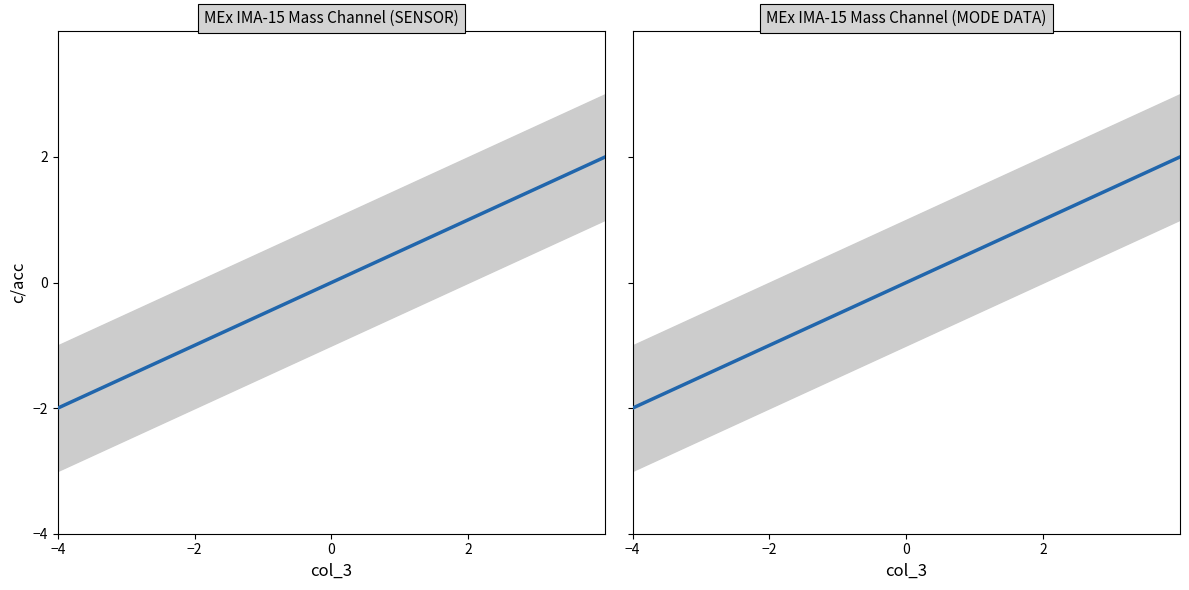

Reading left to right, what are all the values shown in this chart?

-2.0	-1.8	-1.6	-1.4	-1.2	-0.9	-0.7	-0.5	-0.3	-0.1	0.1	0.3	0.5	0.7	0.9	1.2	1.4	1.6	1.8	2.0